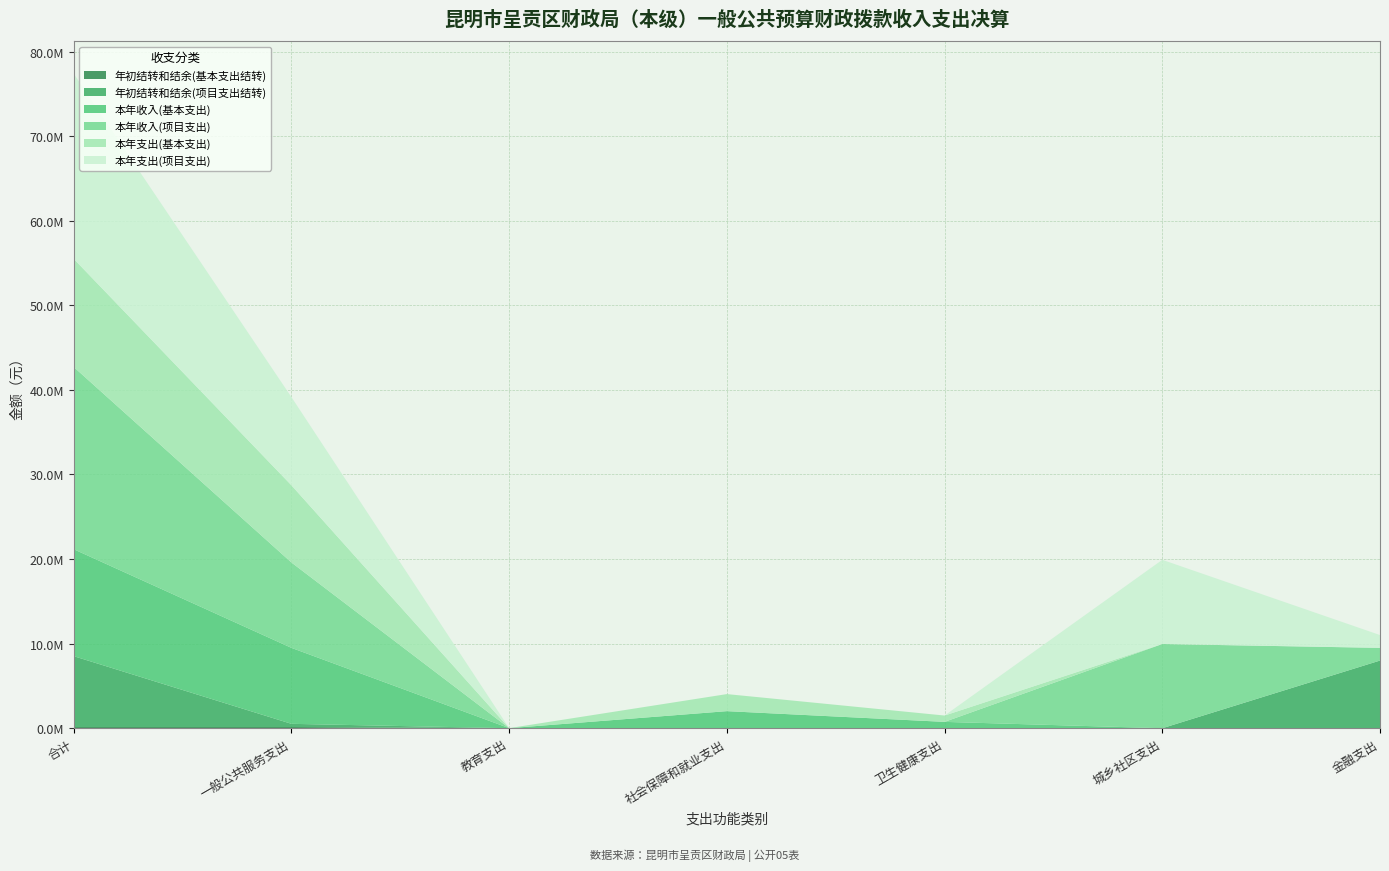

Reading left to right, list all the values displayed in this chart.

年初结转和结余(基本支出结转): 144427.2	144427.2	0.0	0.0	0.0	0.0	0.0
年初结转和结余(项目支出结转): 8374710.9	374710.9	0.0	0.0	0.0	0.0	8000000.0
本年收入(基本支出): 12639501.6	8979972.2	4609.4	2017334.3	749387.7	0.0	0.0
本年收入(项目支出): 21545465.8	10090430.8	0.0	0.0	0.0	9955035.0	1500000.0
本年支出(基本支出): 12783928.8	9124399.5	4609.4	2017334.3	749387.7	0.0	0.0
本年支出(项目支出): 21895185.8	10425430.8	0.0	0.0	0.0	9955035.0	1514720.0